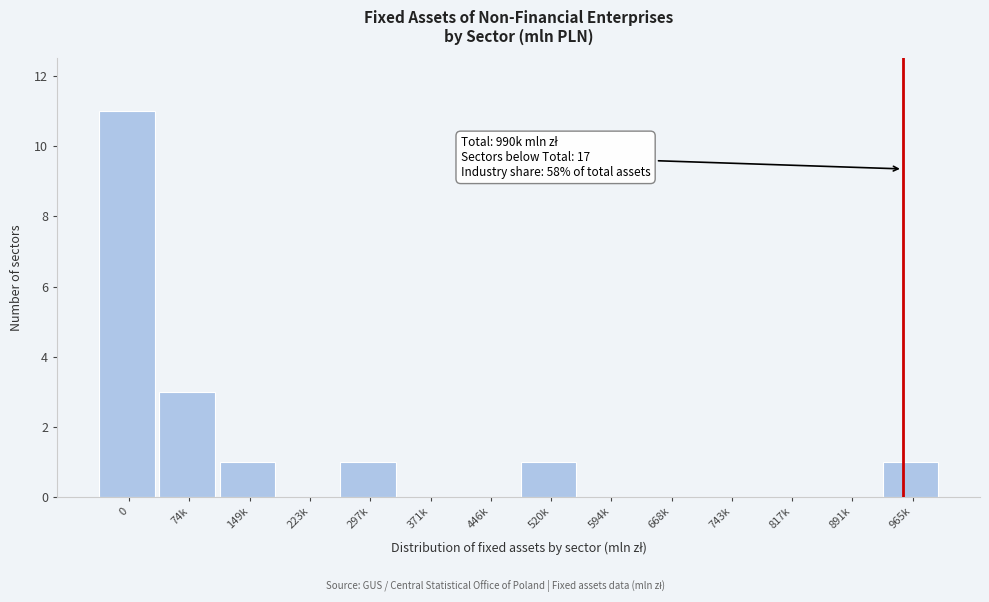

Reading left to right, transcribe all the data shown in this chart.

0=11	74k=3	149k=1	223k=0	297k=1	371k=0	446k=0	520k=1	594k=0	668k=0	743k=0	817k=0	891k=0	965k=1